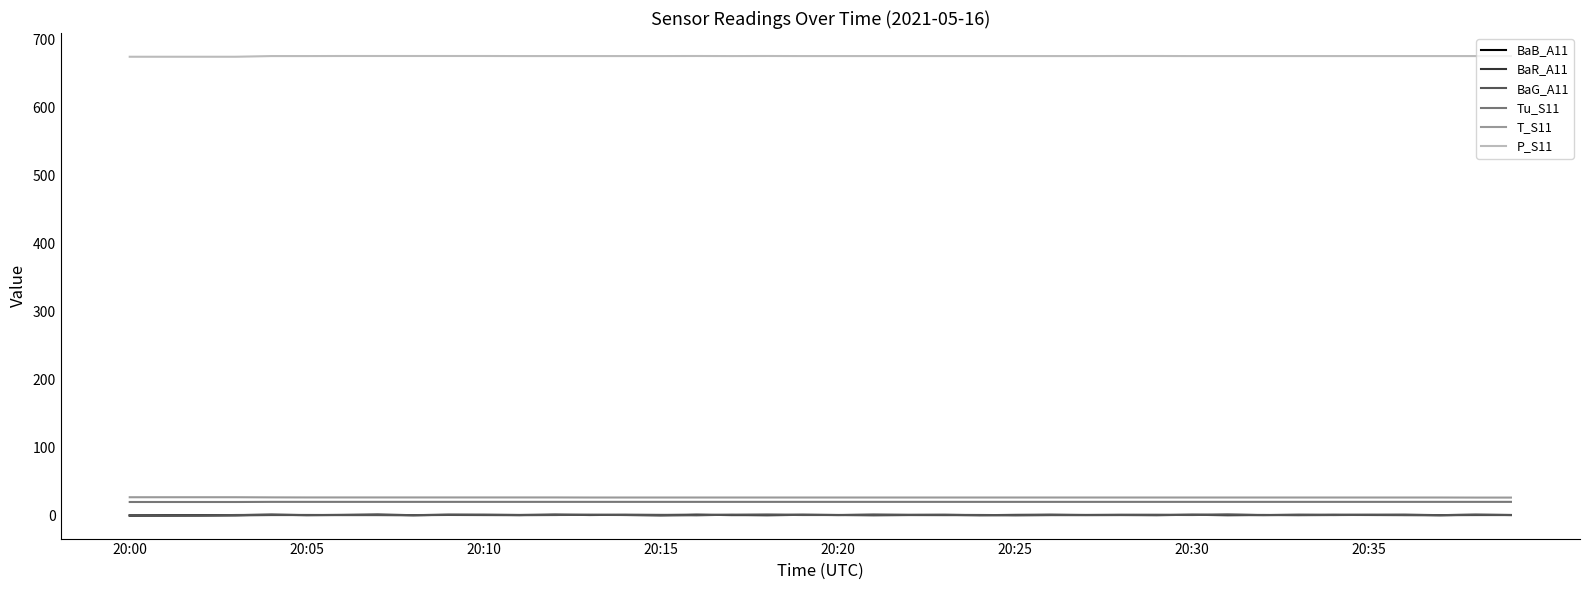

What is the minimum value for T_S11?

26.3